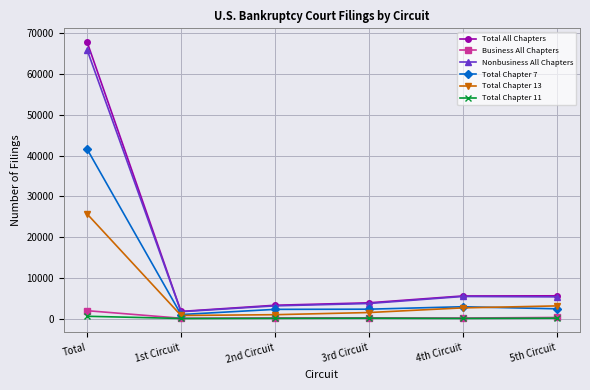

What is the sum of the Total All Chapters values at 3rd Circuit and 2nd Circuit?

7119